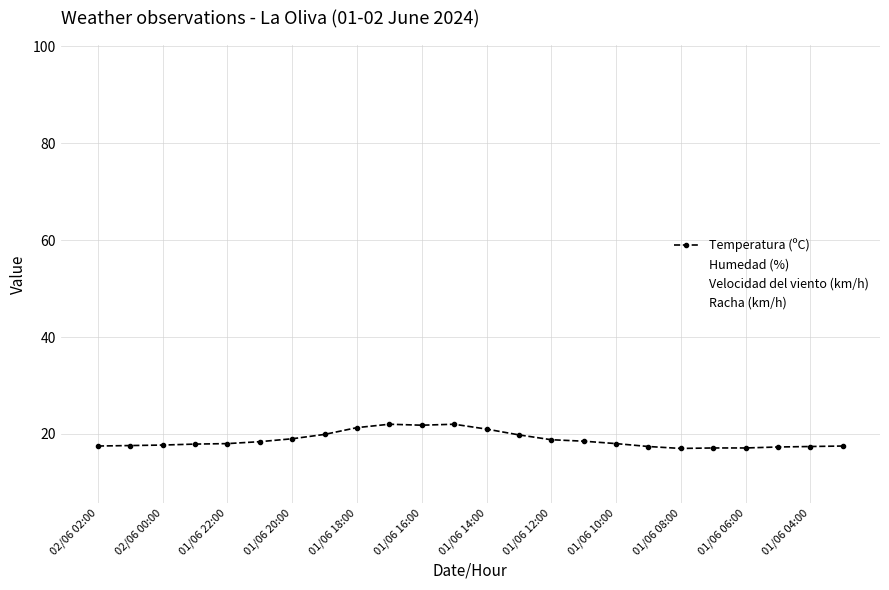

What are all the series names shown in the legend?

Temperatura (ºC), Humedad (%), Velocidad del viento (km/h), Racha (km/h)